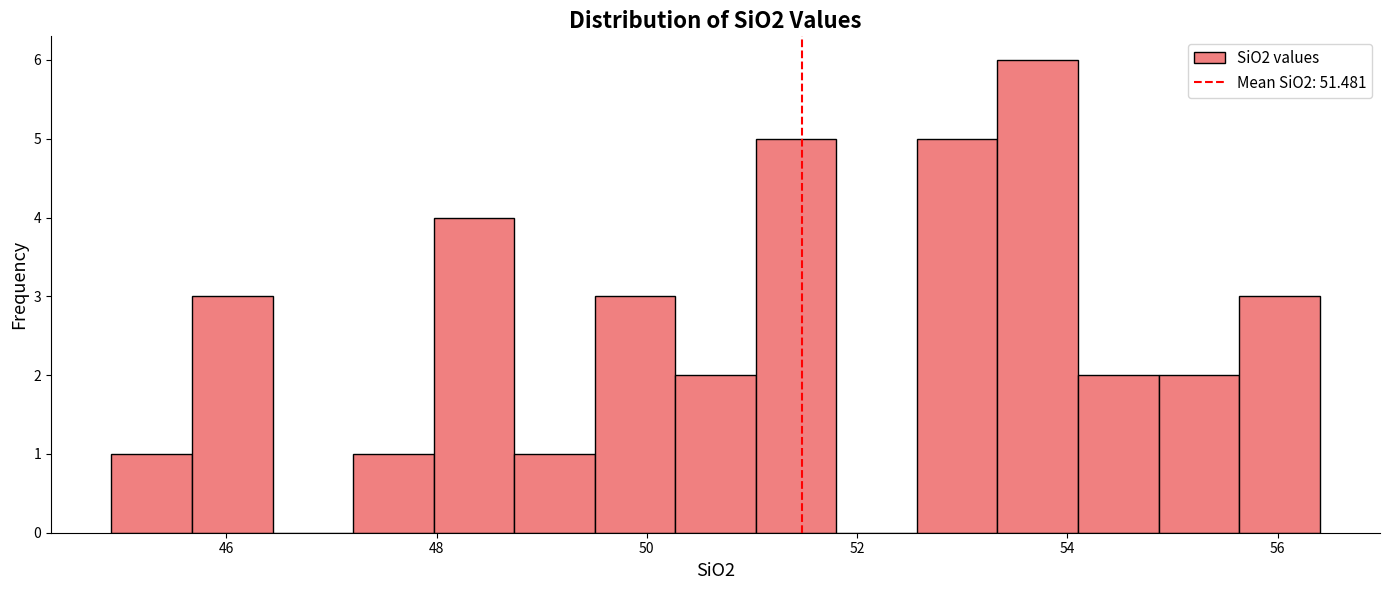

Around what value on the x-axis is the tallest bar? Give the approximate position of its centre, as read against the axis.

53.8